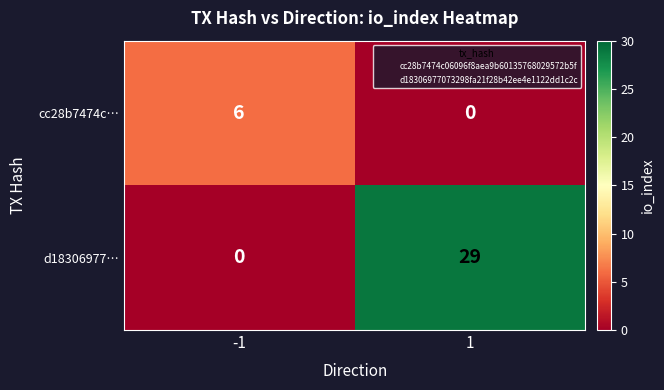

At 1, list the series in order from smallest to largest.

cc28b7474c…, d18306977…